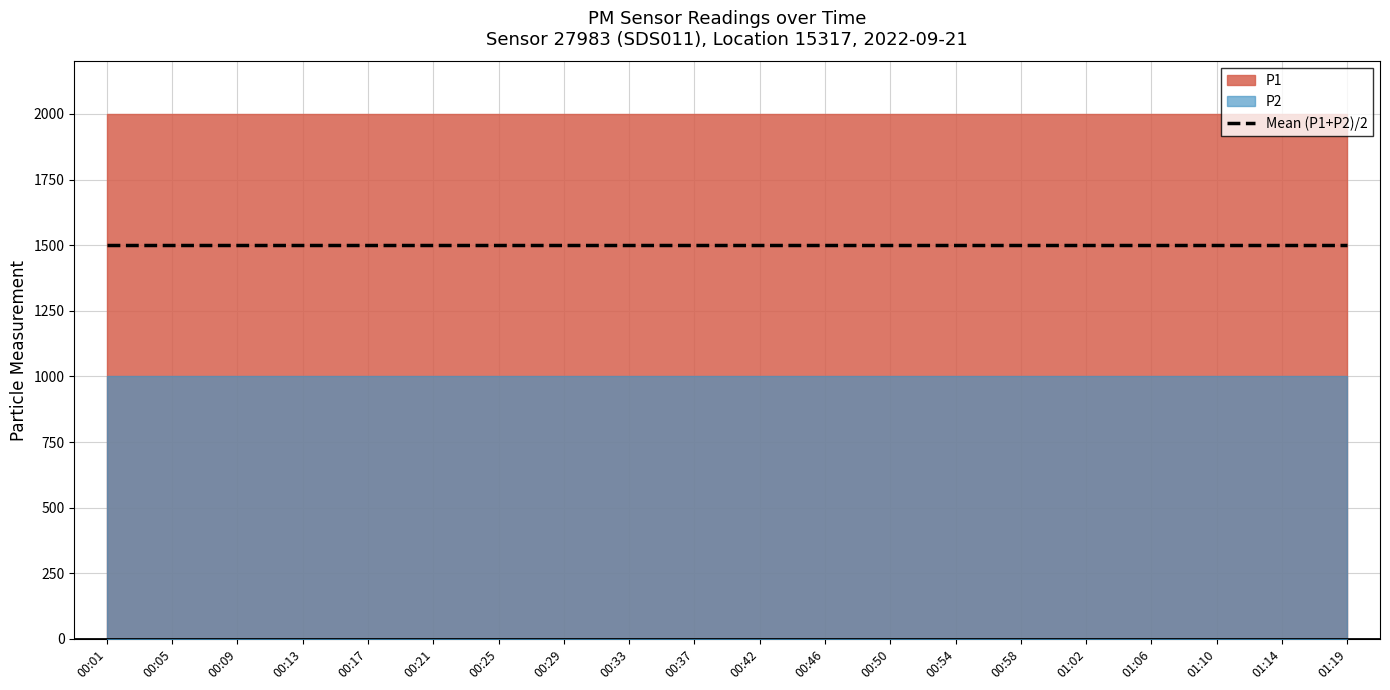

True or false: P2 and P1 intersect in this chart.

False